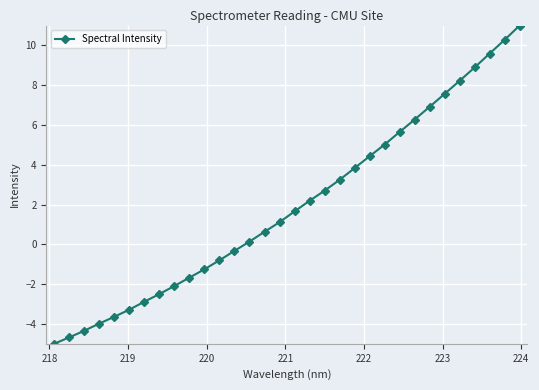

True or false: the data has more than 0 interior local peaks.

False